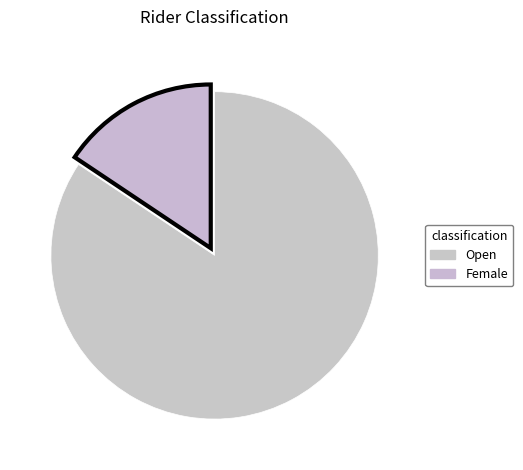

Combined, do Open and Female account for over 50%?

Yes